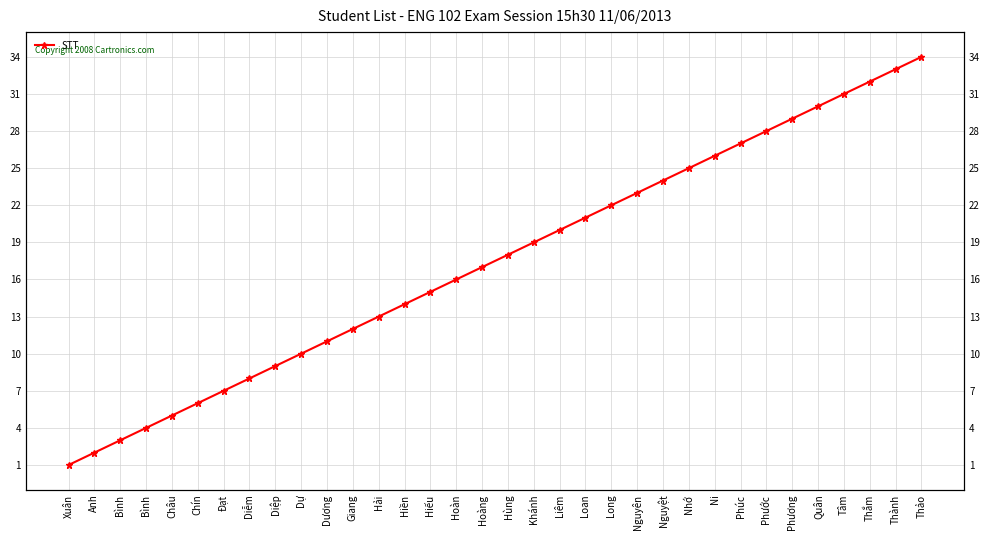

True or false: the data shows 9 at Diệp.

True